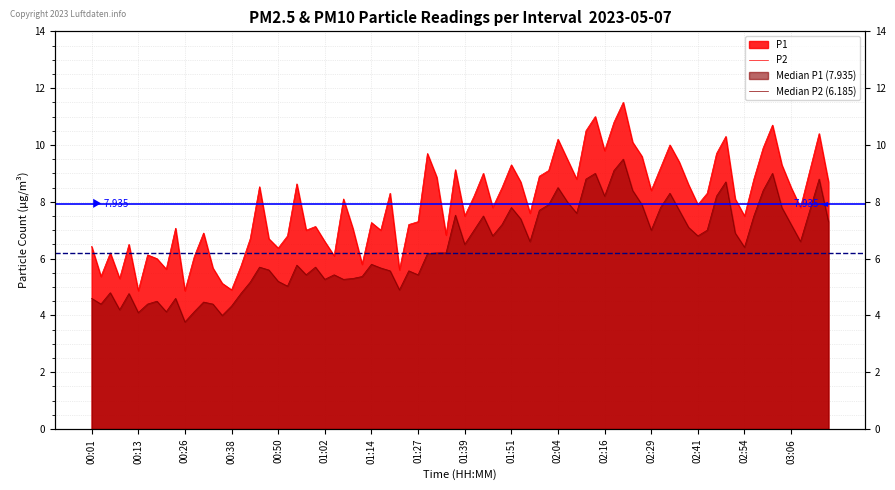

Which category has the highest value in the Median P2 (6.185) series?

00:01